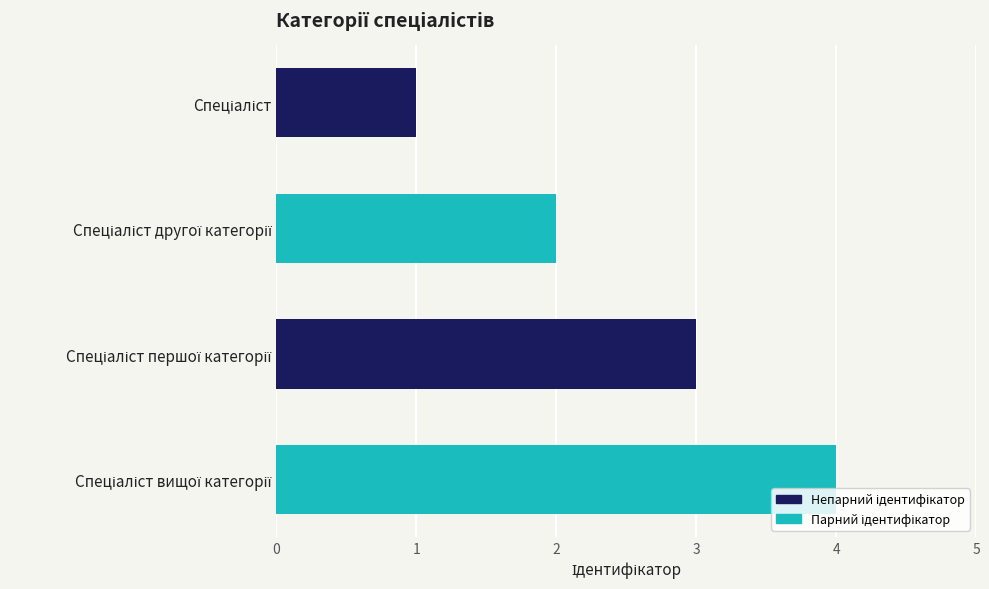

What is the greatest value displayed?

4